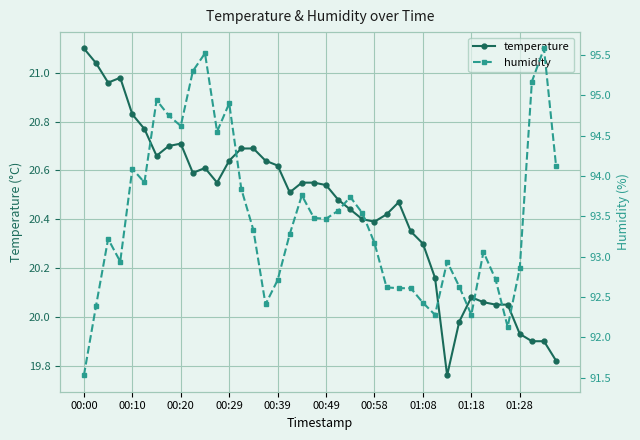

Where does the temperature series first go above 20?

00:00